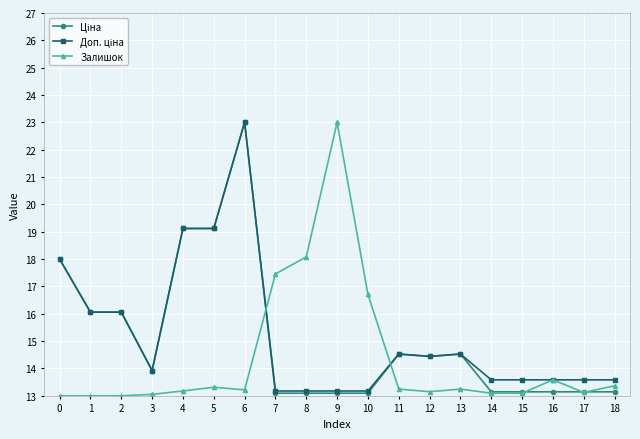

At which category is the sum across all series the highest?

6